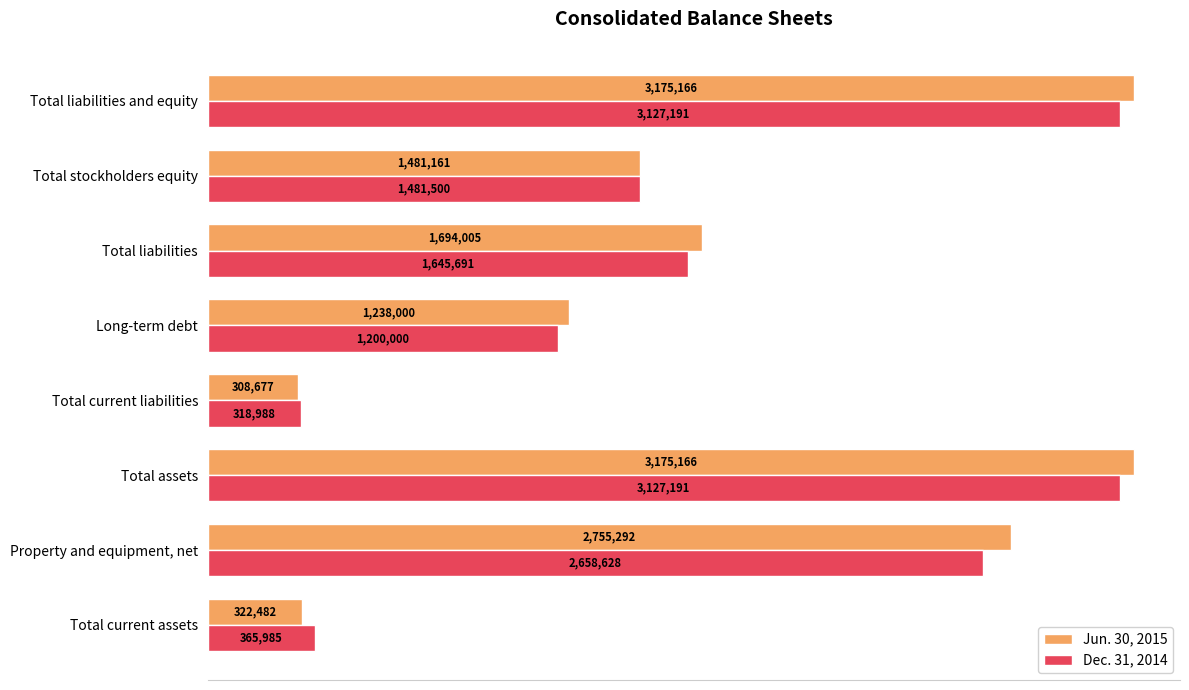

List the series in order of their overall mean, lowest first.

Dec. 31, 2014, Jun. 30, 2015